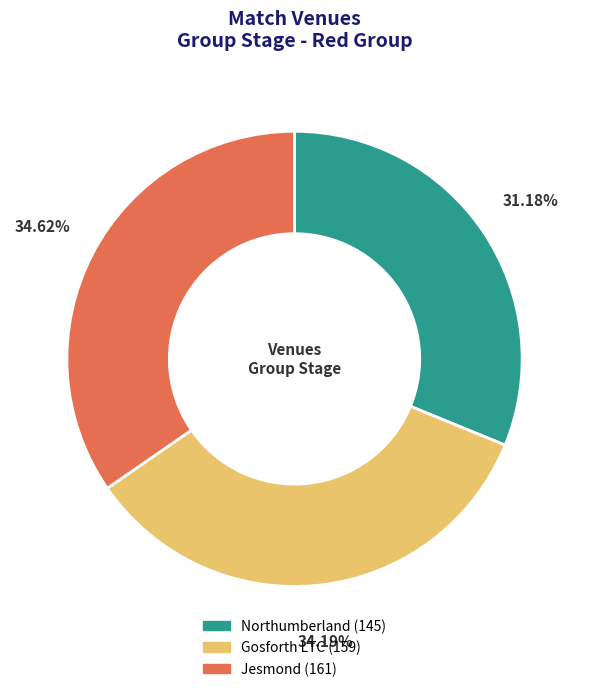

Which slice is the smallest?

Northumberland